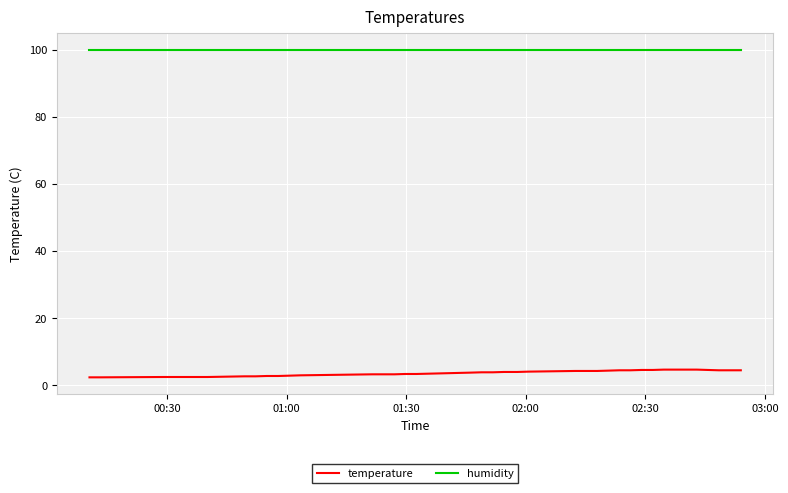

What is the minimum value for humidity?

99.9